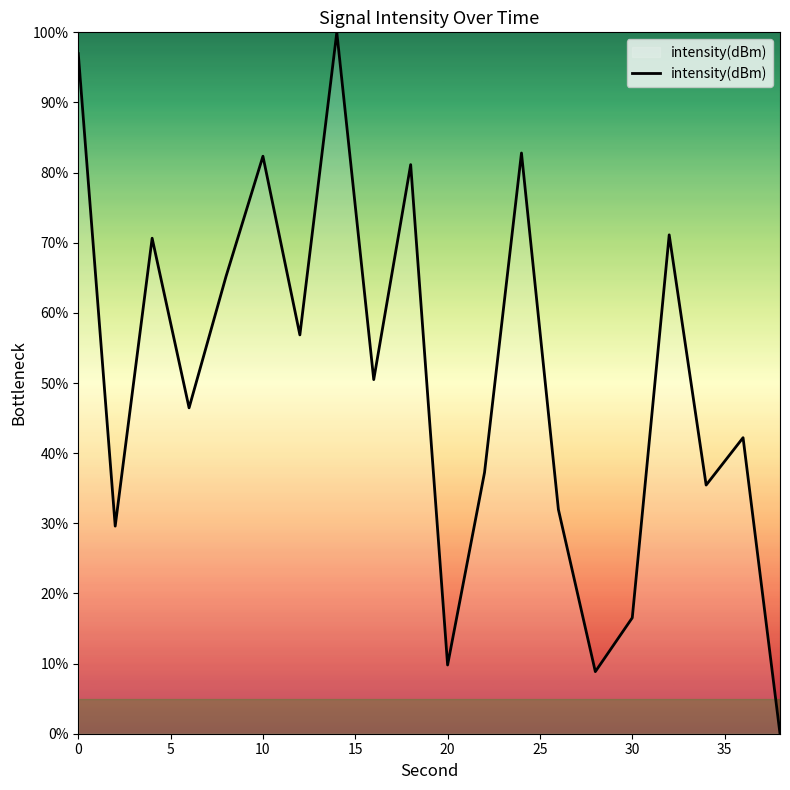

What is the maximum value shown in the chart?

100.0